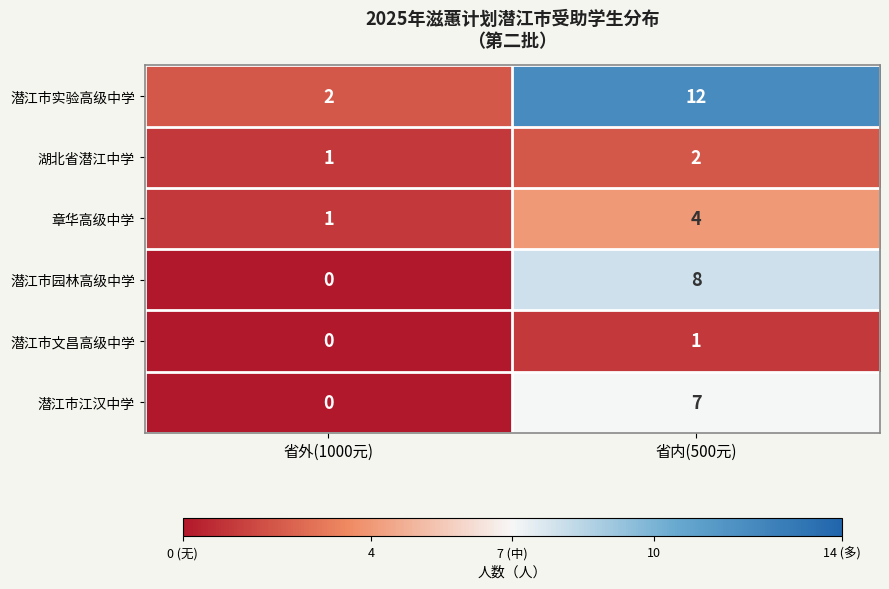

Read the 潜江市园林高级中学 value at 省内(500元).

8